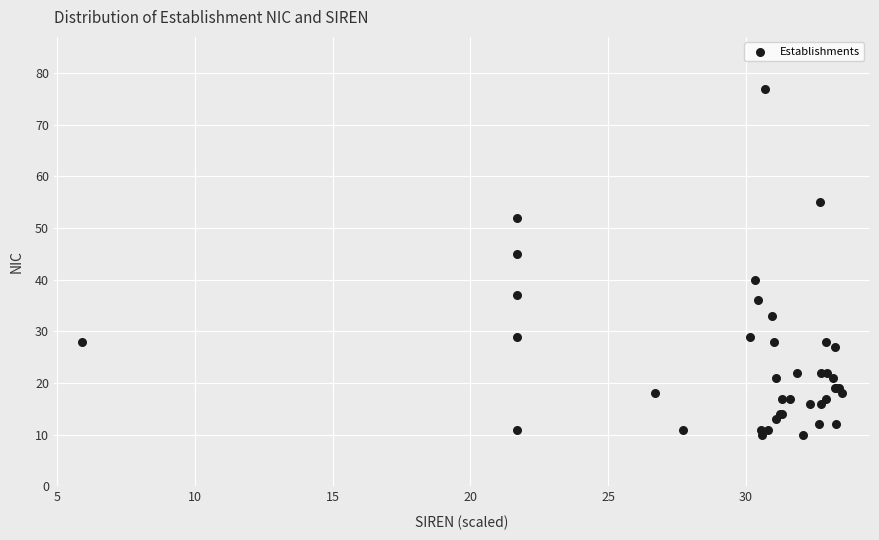

What Y value in the scatter plot is closest to 43?

45